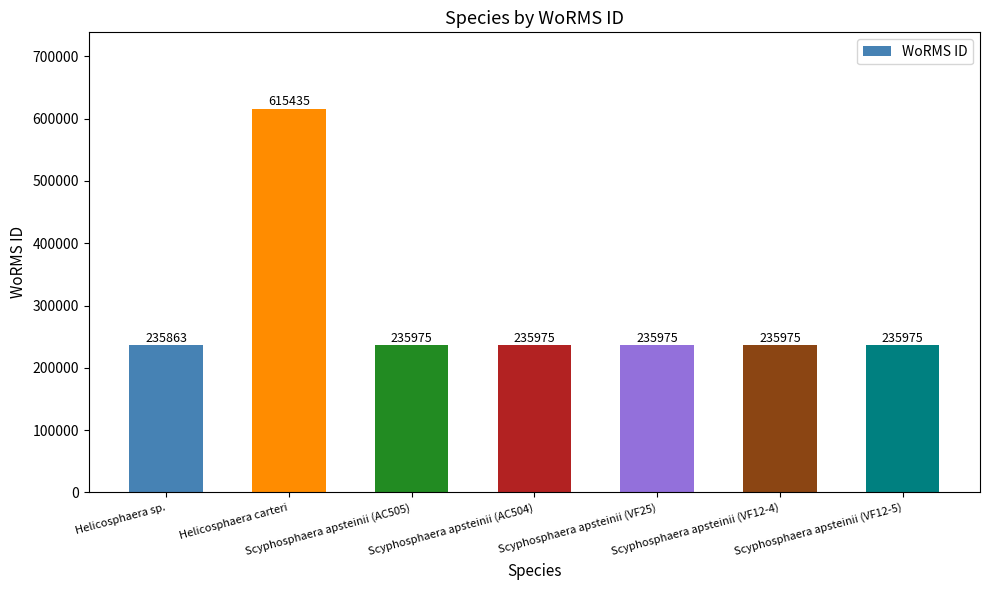

Which label corresponds to the smallest value in the chart?

Helicosphaera sp.